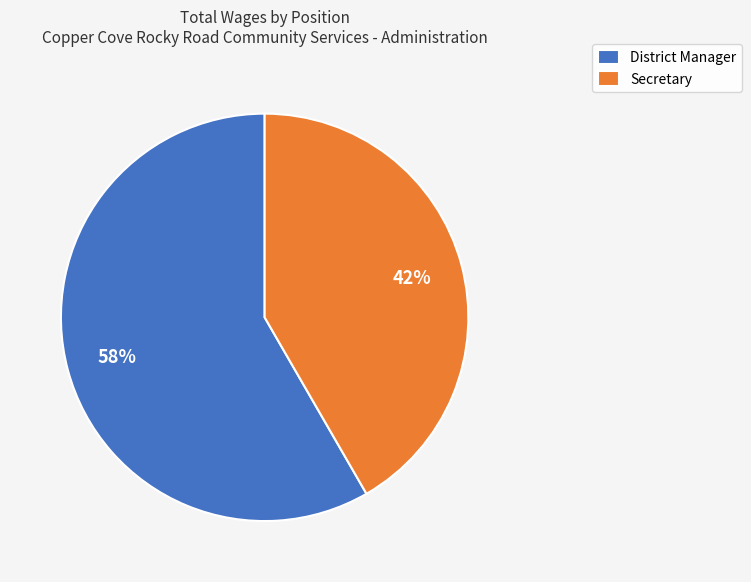

Is it true that Secretary is 34% of the pie?

False